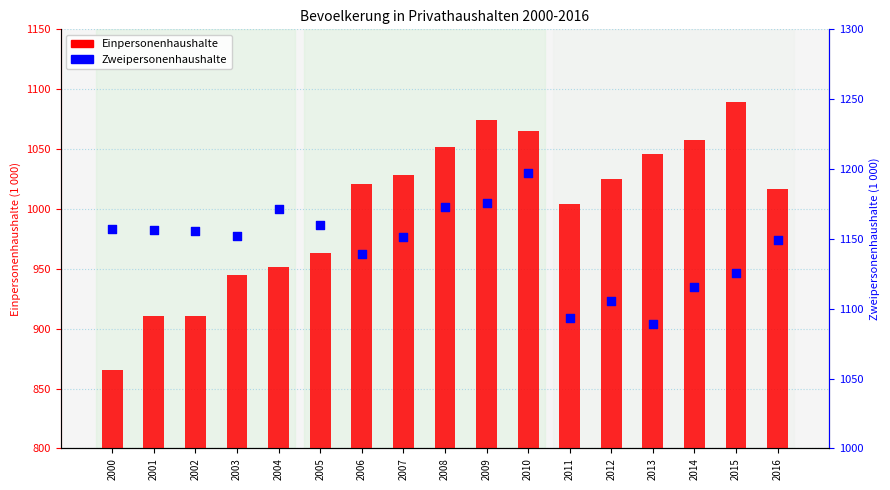

Which series has the largest total across all categories?

Zweipersonenhaushalte